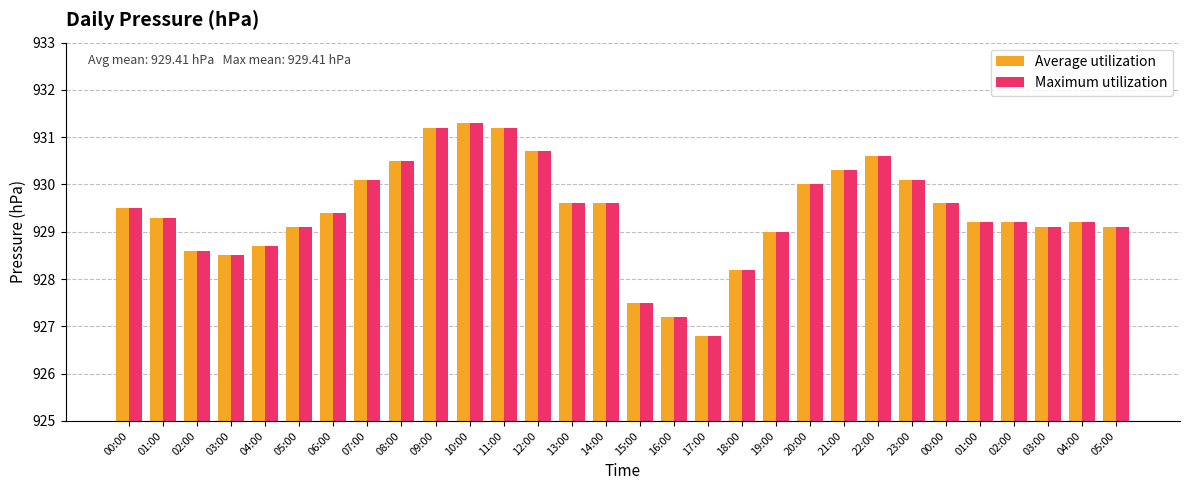

How many categories are shown in the chart?

30